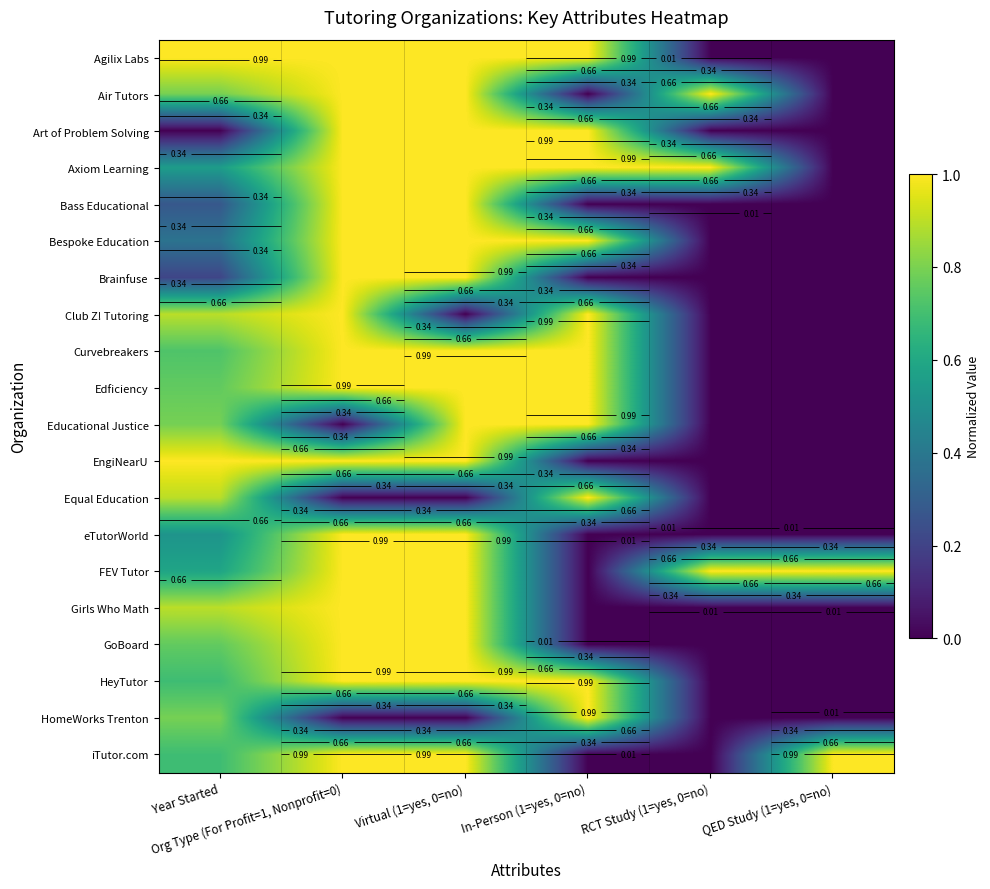

How many series are shown in this chart?

20